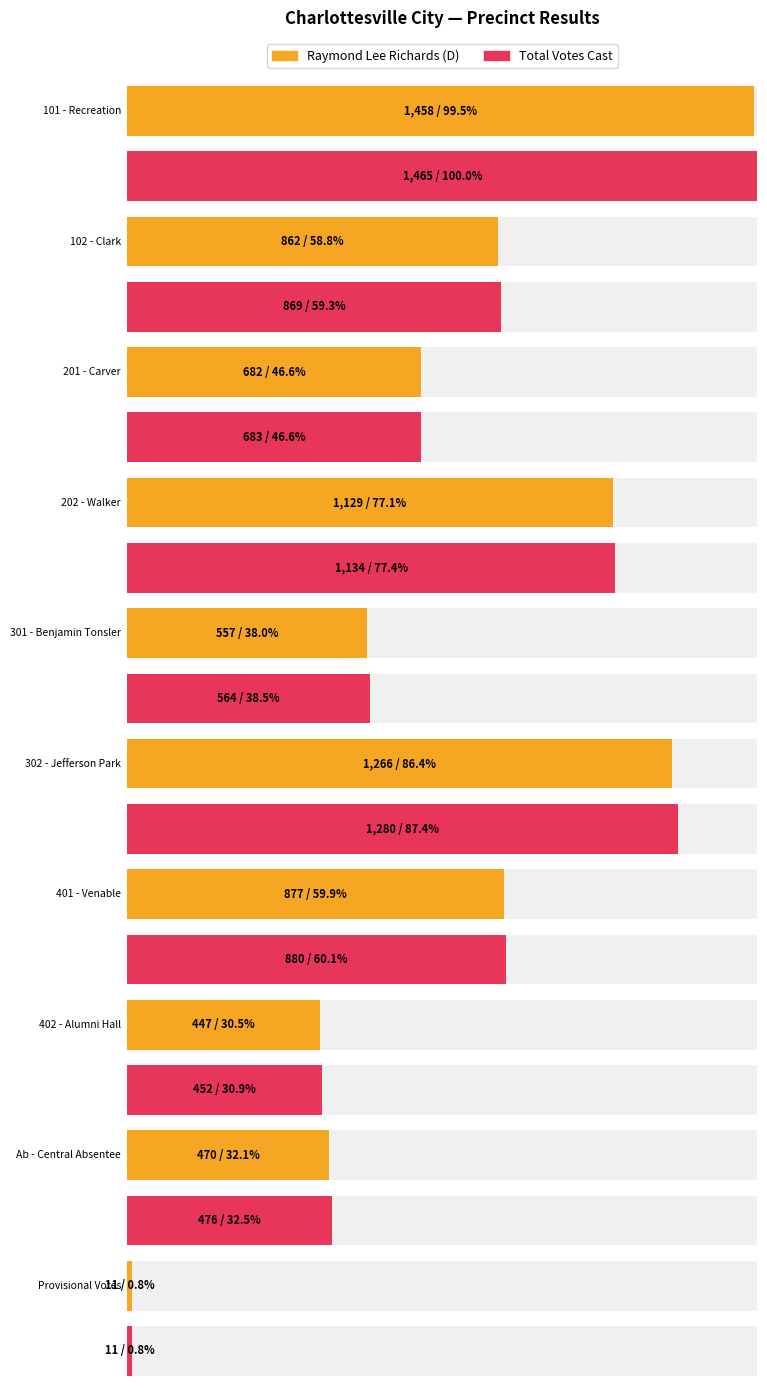

Is the value of Raymond Lee Richards at 401 - Venable greater than the value of Total Votes Cast at 201 - Carver?

Yes